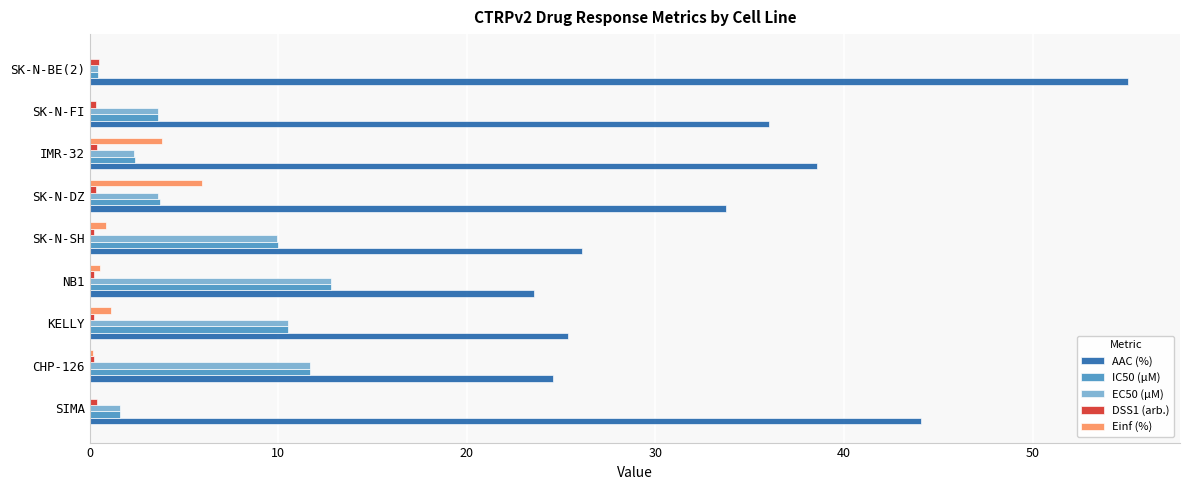

Which series has the largest total across all categories?

AAC (%)